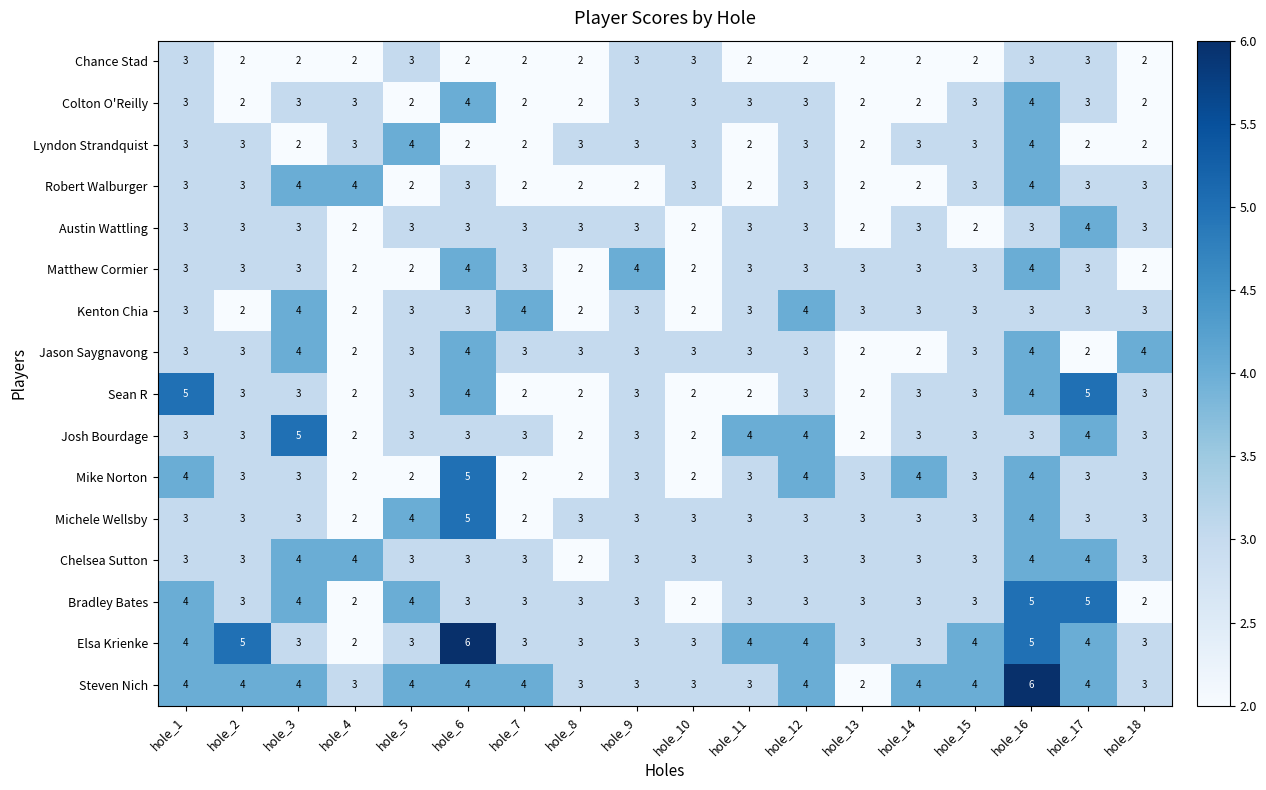

What is the greatest value displayed?

6